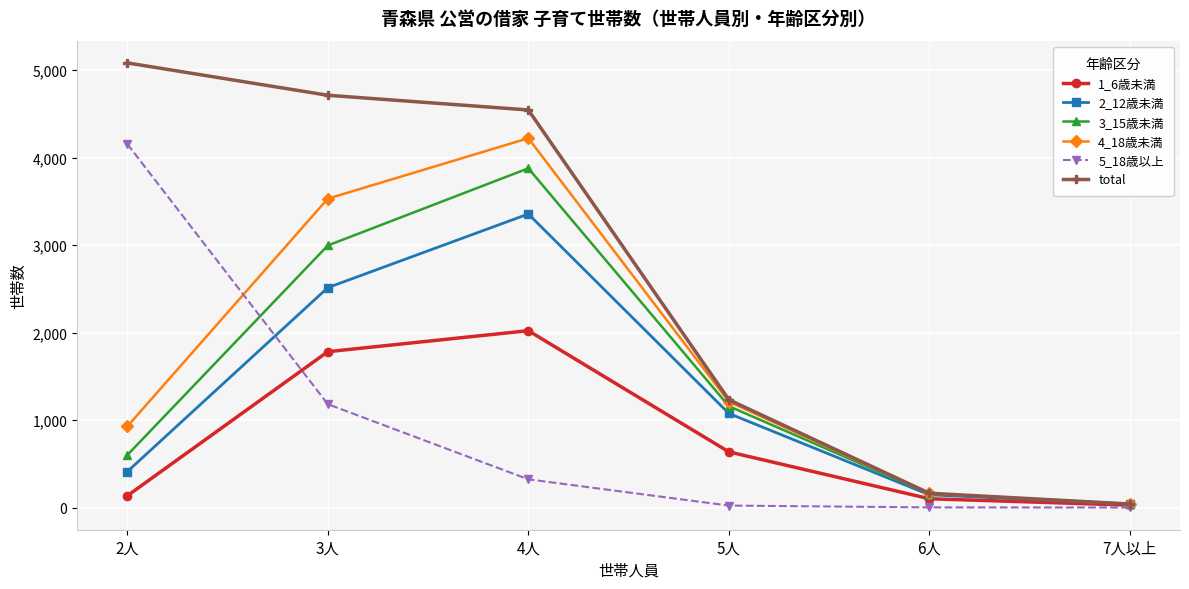

What is the difference between the maximum and minimum values in the total series?

5042